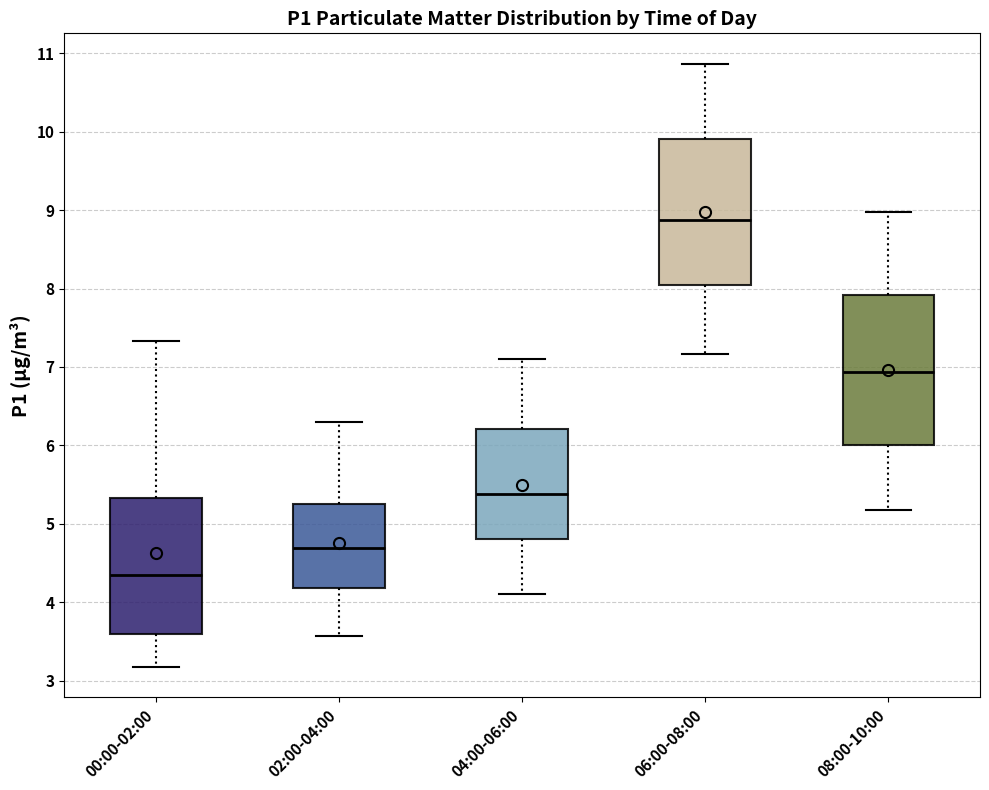

Reading left to right, transcribe this box plot: for each box, give where its median line is, the range the box spans, and where its two whiskers end, as read against the y-axis. The values are not printed on the chart, so give them approximately, as read against the axis.

00:00-02:00: median 4.4, box 3.6 to 5.3, whiskers 3.2 to 7.3
02:00-04:00: median 4.7, box 4.2 to 5.2, whiskers 3.6 to 6.3
04:00-06:00: median 5.4, box 4.8 to 6.2, whiskers 4.1 to 7.1
06:00-08:00: median 8.9, box 8.0 to 9.9, whiskers 7.2 to 10.9
08:00-10:00: median 6.9, box 6.0 to 7.9, whiskers 5.2 to 9.0